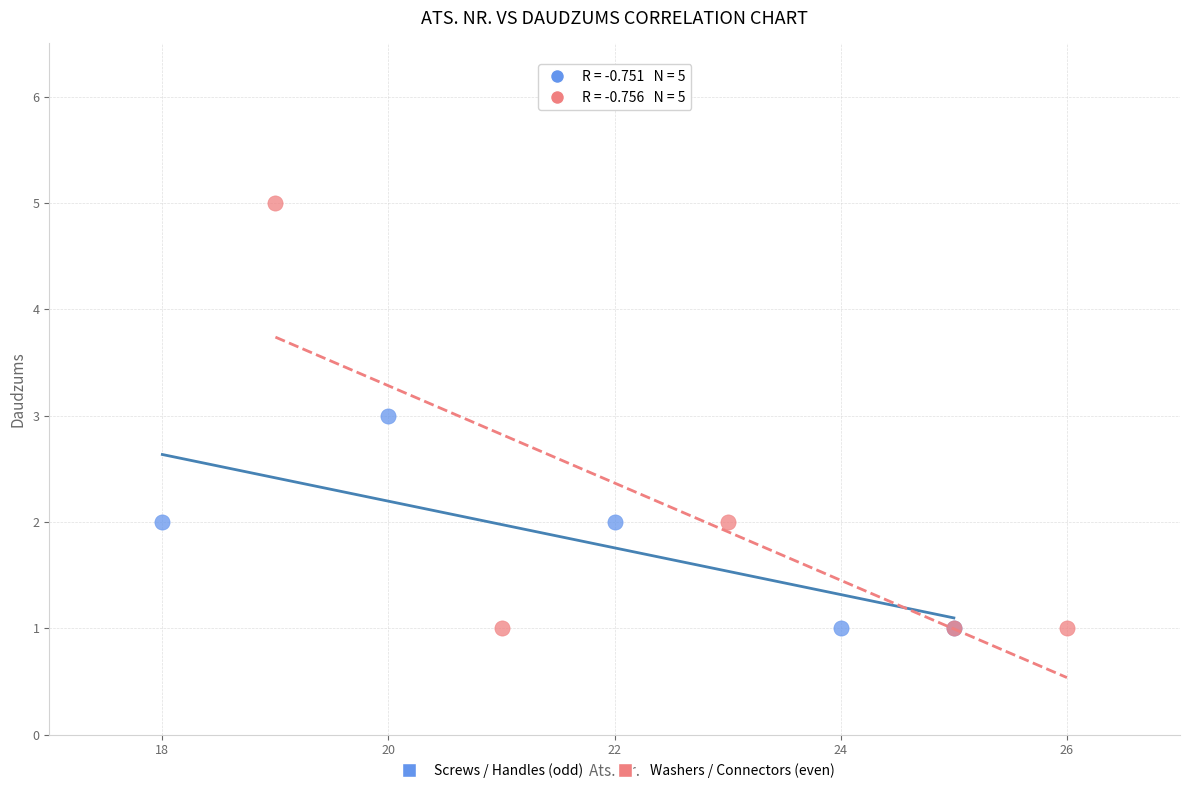

Which series has the widest spread of Y values?

Washers / Connectors (even)